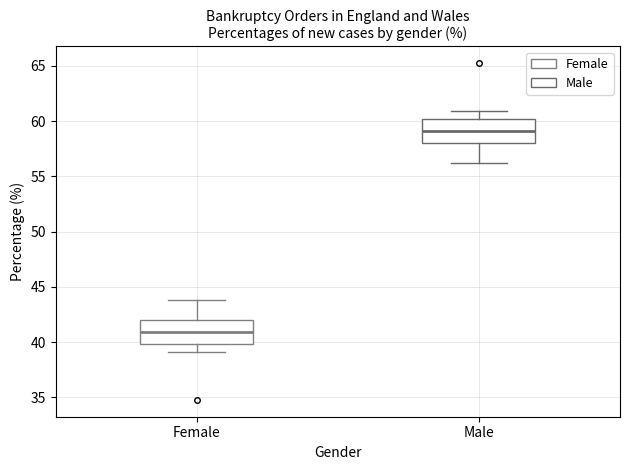

Which box has the highest median line?

Male